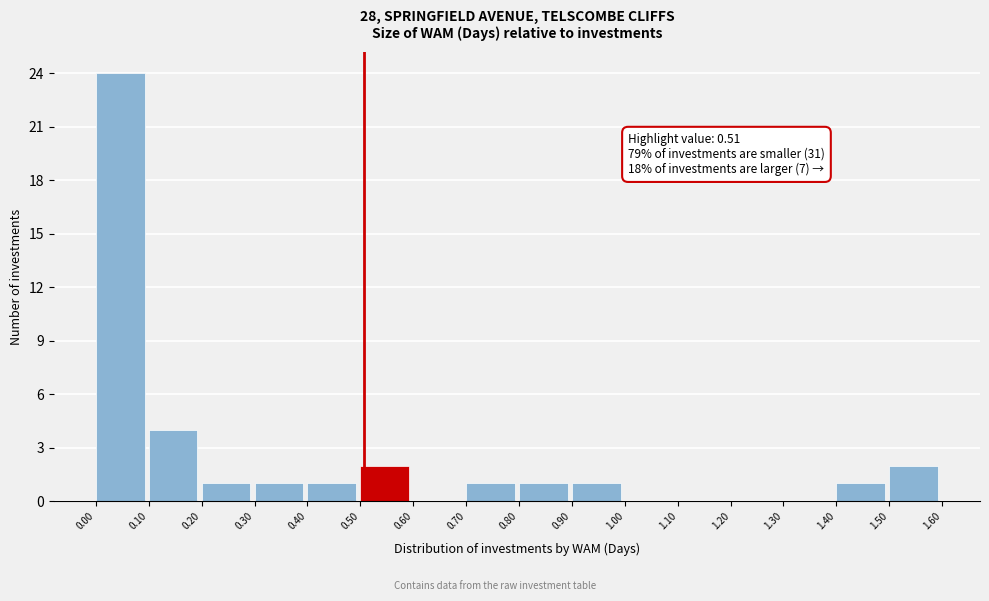

Which range on the x-axis has the tallest bar?

0.00 to 0.10